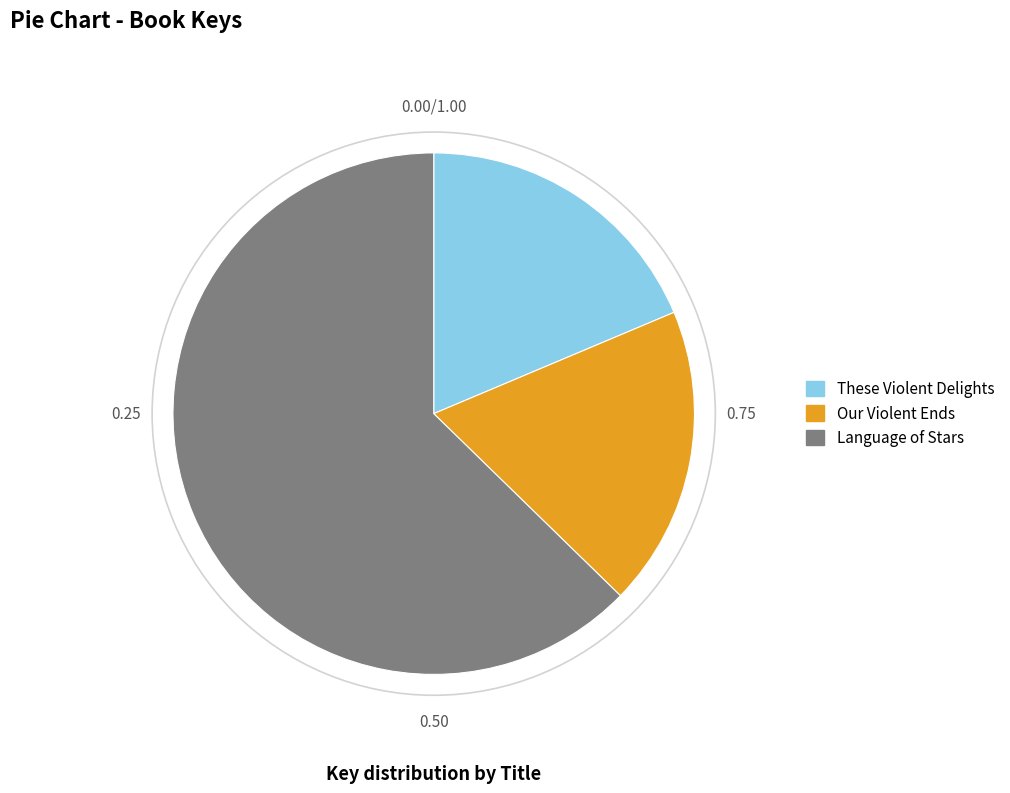

What is the largest slice in the pie chart?

Language of Stars